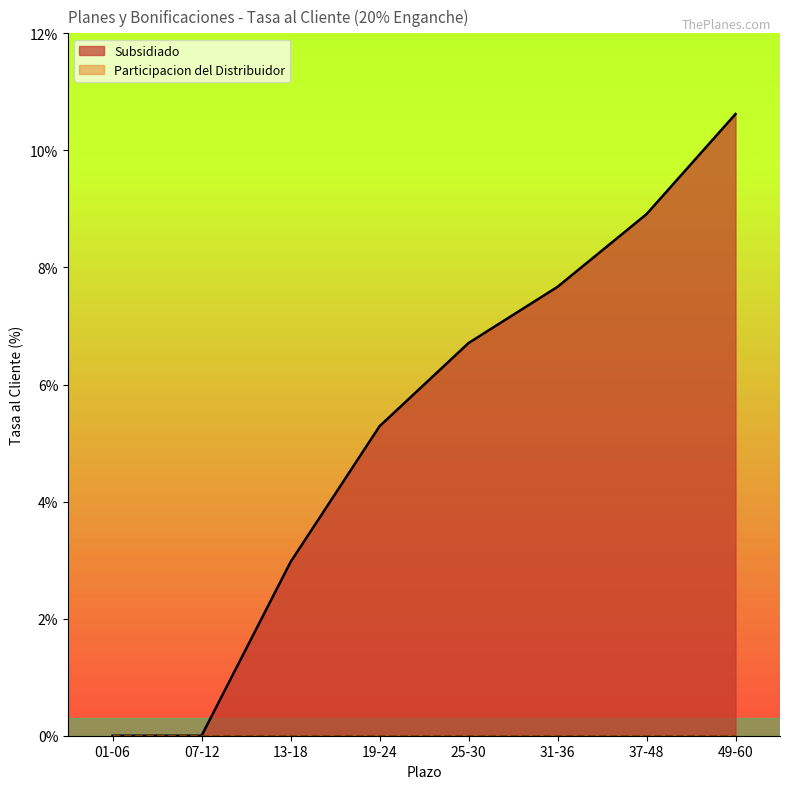

What is the approximate value at 49-60?

10.6